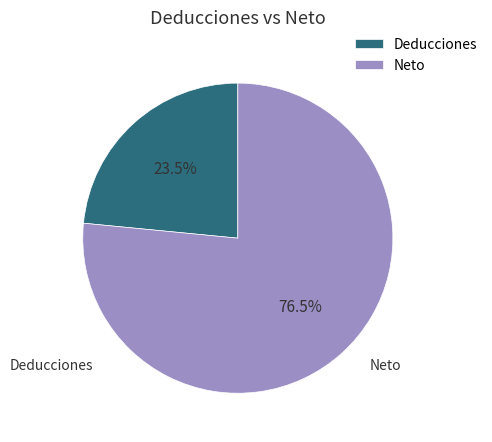

Rank the categories by value from highest to lowest.

Neto, Deducciones